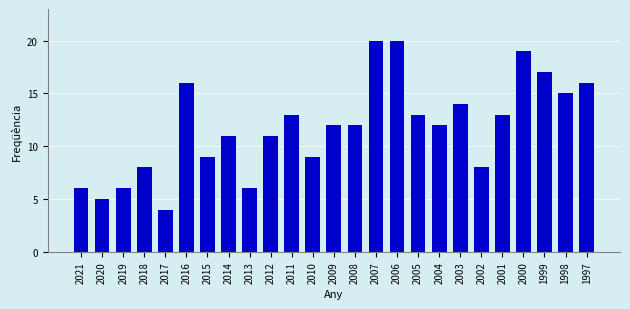

How many categories are shown in the chart?

25